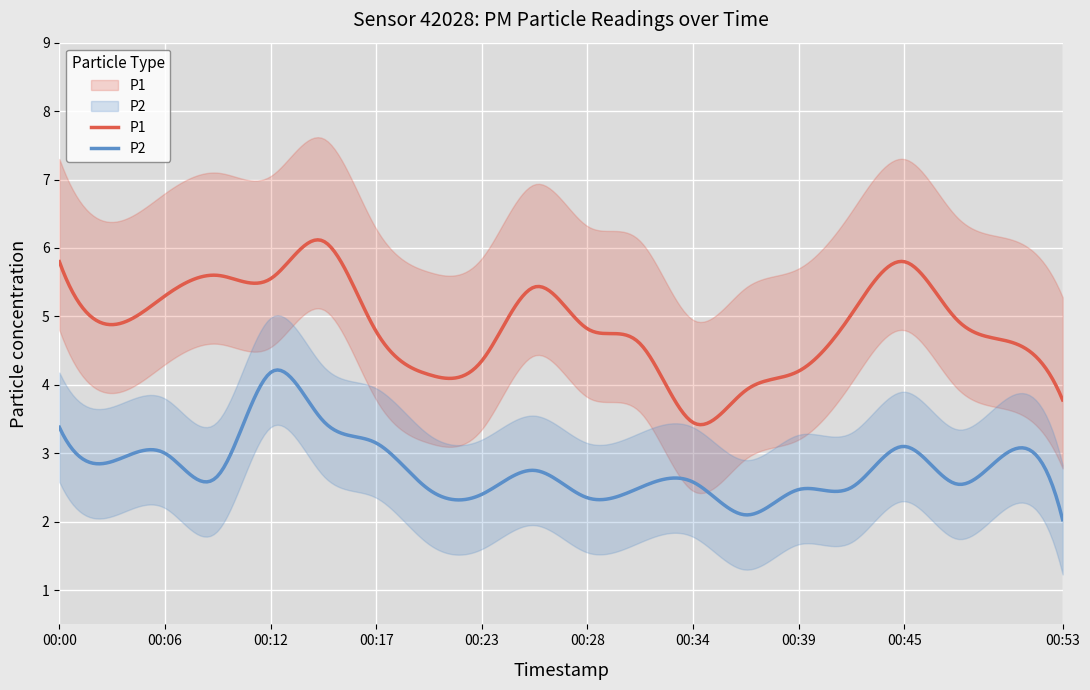

How many categories are shown in the chart?

20